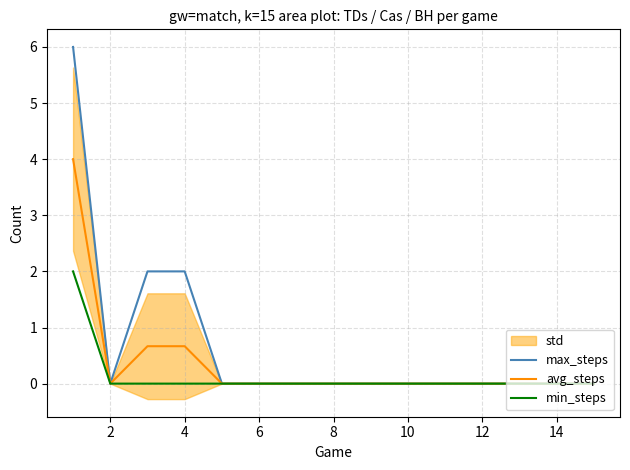

The value of min_steps at 6 is 0.0. True or false?

True